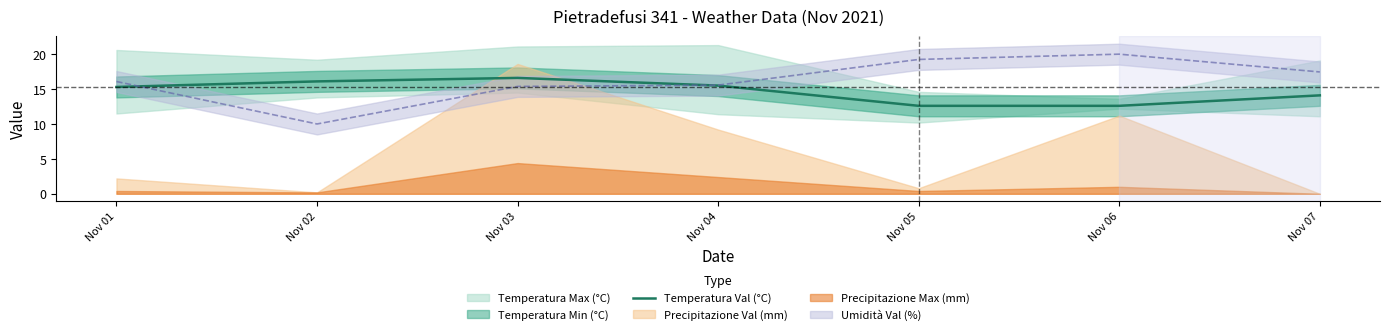

Where is the data nearest to the value 14?

Nov 07